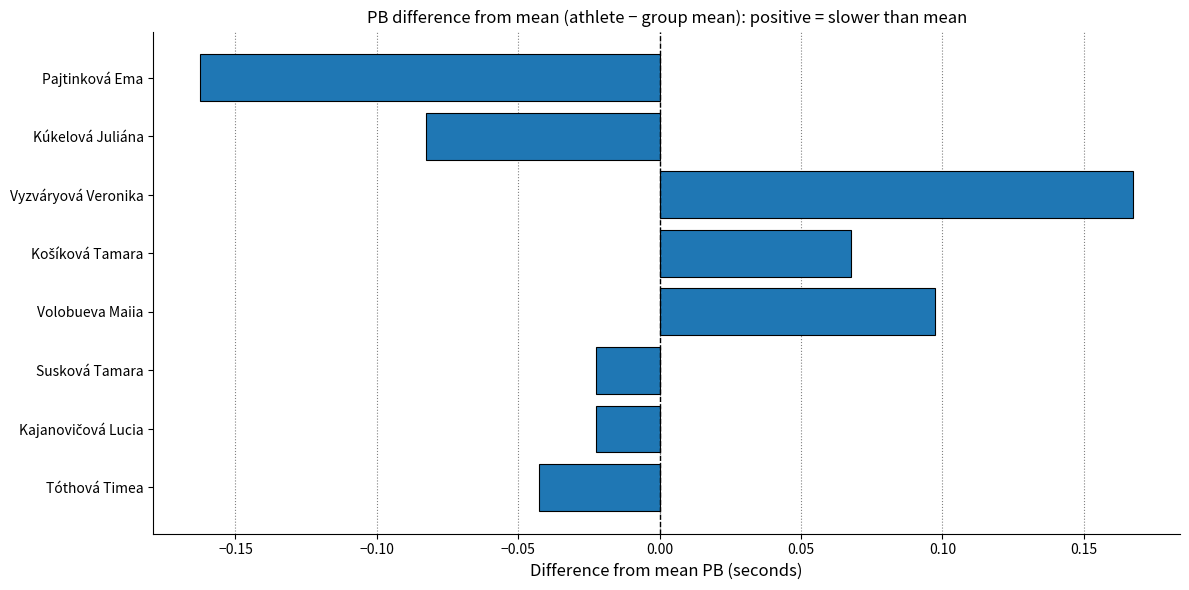

Between Kúkelová Juliána and Volobueva Maiia, which is larger?

Volobueva Maiia